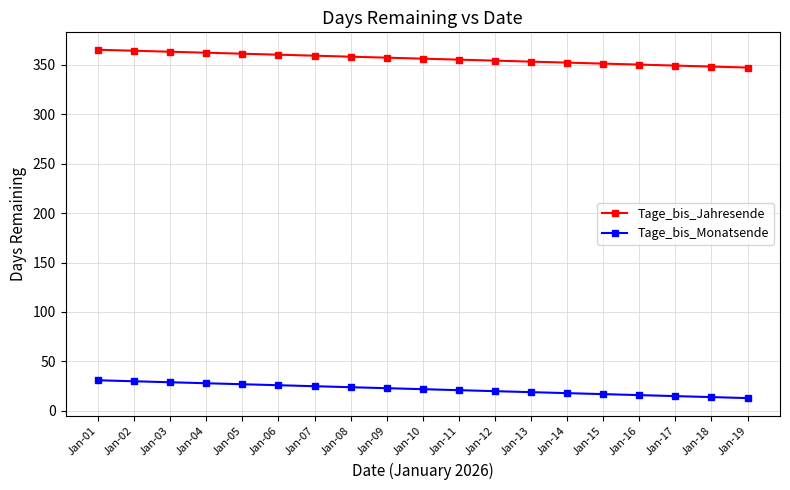

What is the maximum value for Tage_bis_Jahresende?

365